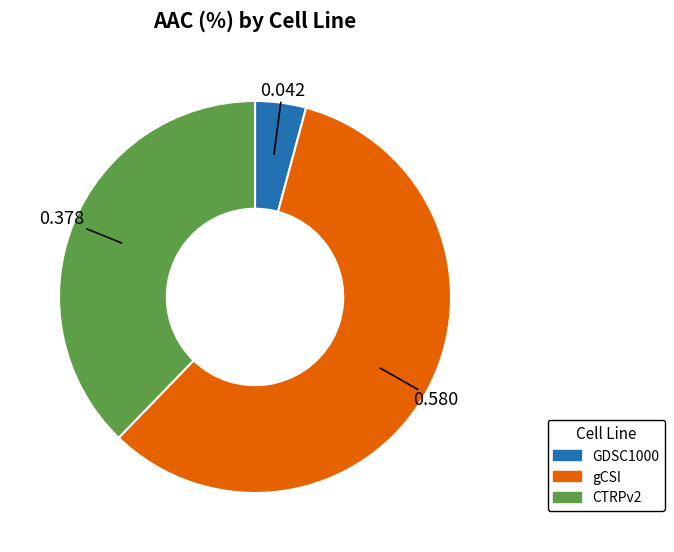

What is the majority slice?

gCSI